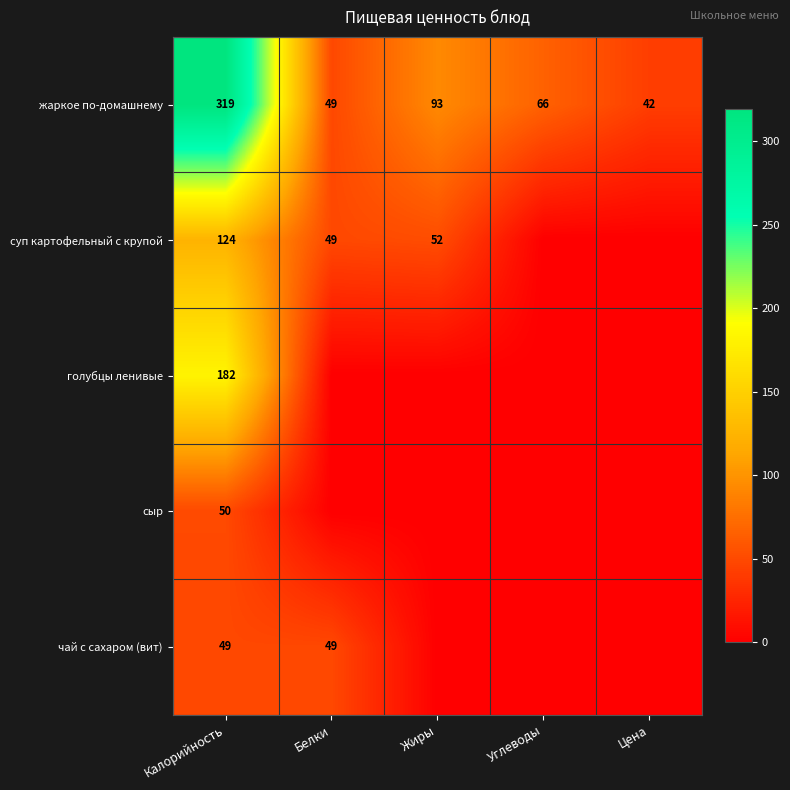

Is it true that сыр equals 72 at Калорийность?

False